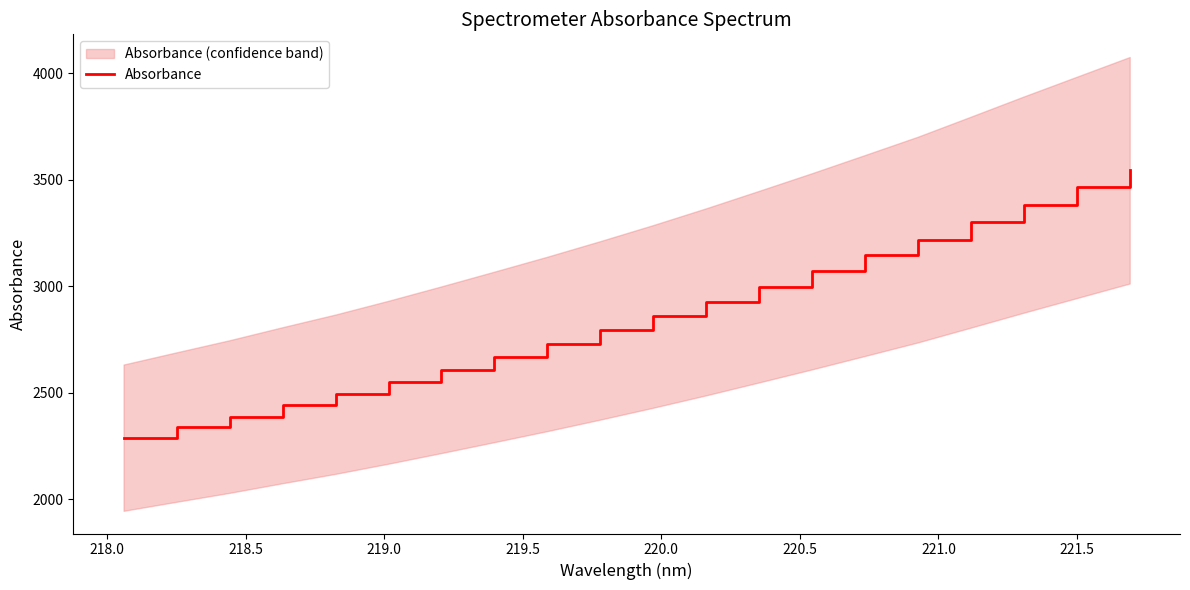

What is the average value?

2861.3